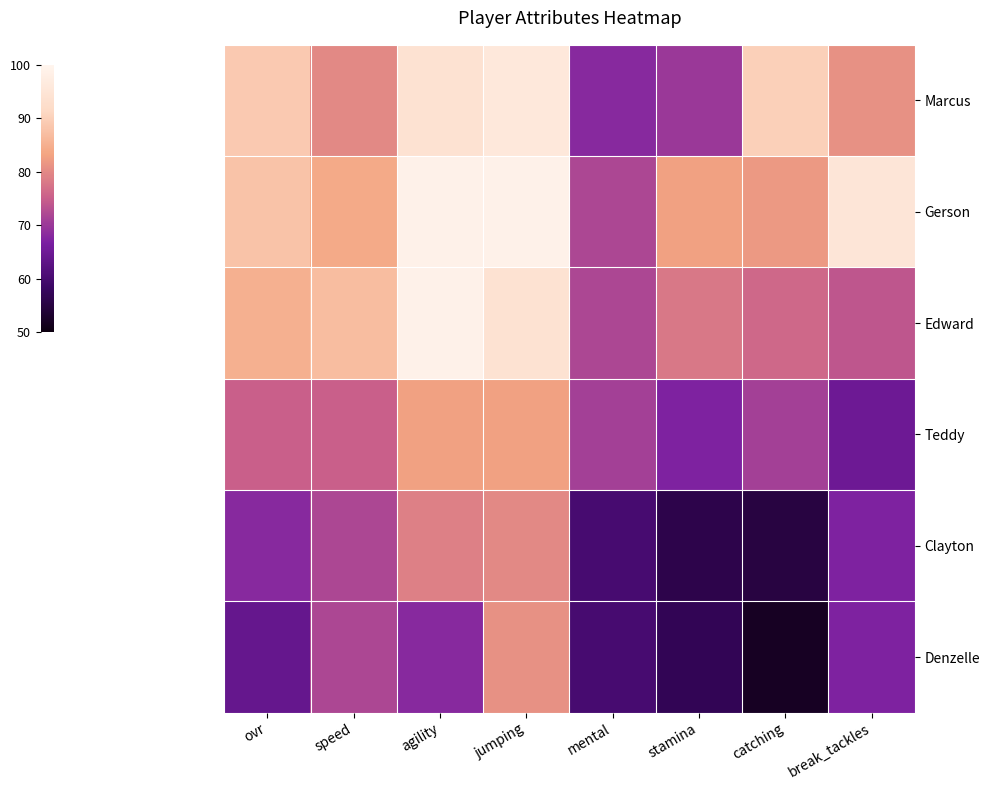

Reading left to right, what are all the values shown in this chart?

Marcus: ovr=89	speed=80	agility=94	jumping=96	mental=68	stamina=70	catching=90	break_tackles=81
Gerson: ovr=88	speed=84	agility=99	jumping=99	mental=72	stamina=83	catching=82	break_tackles=95
Edward: ovr=85	speed=87	agility=99	jumping=94	mental=72	stamina=78	catching=76	break_tackles=74
Teddy: ovr=75	speed=75	agility=83	jumping=83	mental=71	stamina=67	catching=71	break_tackles=65
Clayton: ovr=68	speed=72	agility=79	jumping=80	mental=60	stamina=56	catching=55	break_tackles=67
Denzelle: ovr=64	speed=72	agility=68	jumping=81	mental=60	stamina=57	catching=52	break_tackles=67